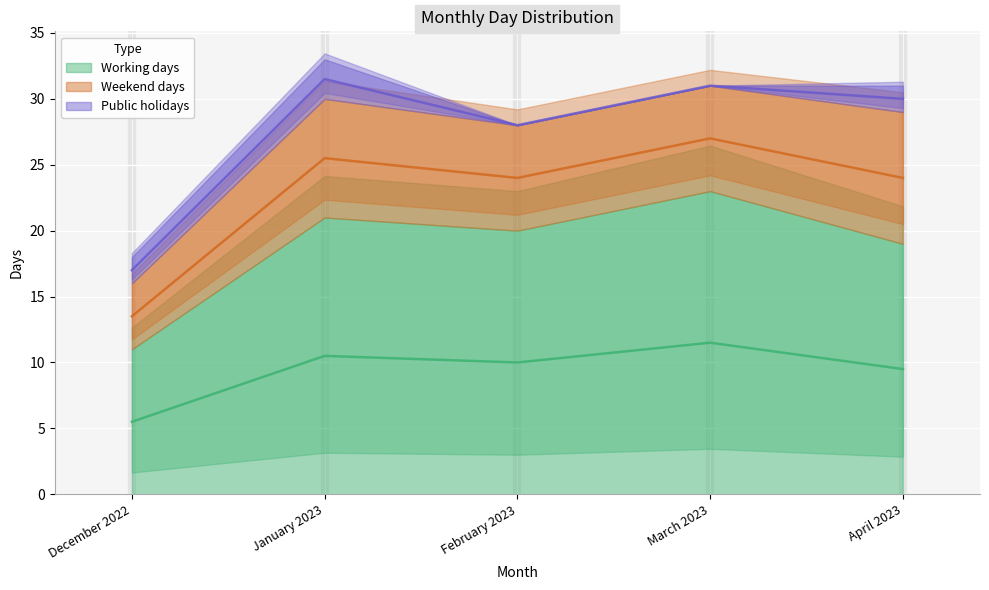

How many lines are shown in the chart?

3